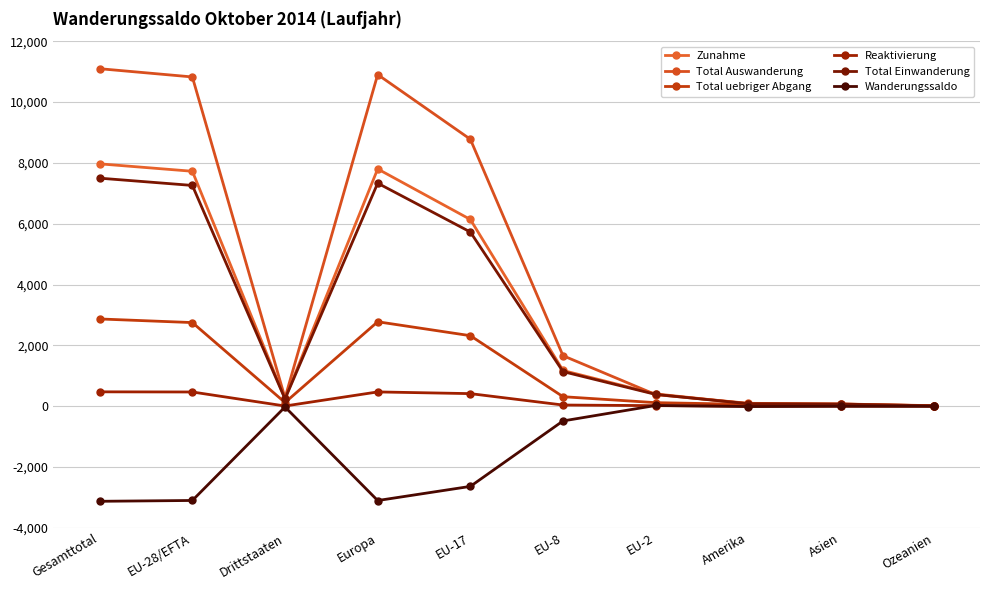

Which series has the largest range (max minus min)?

Total Auswanderung